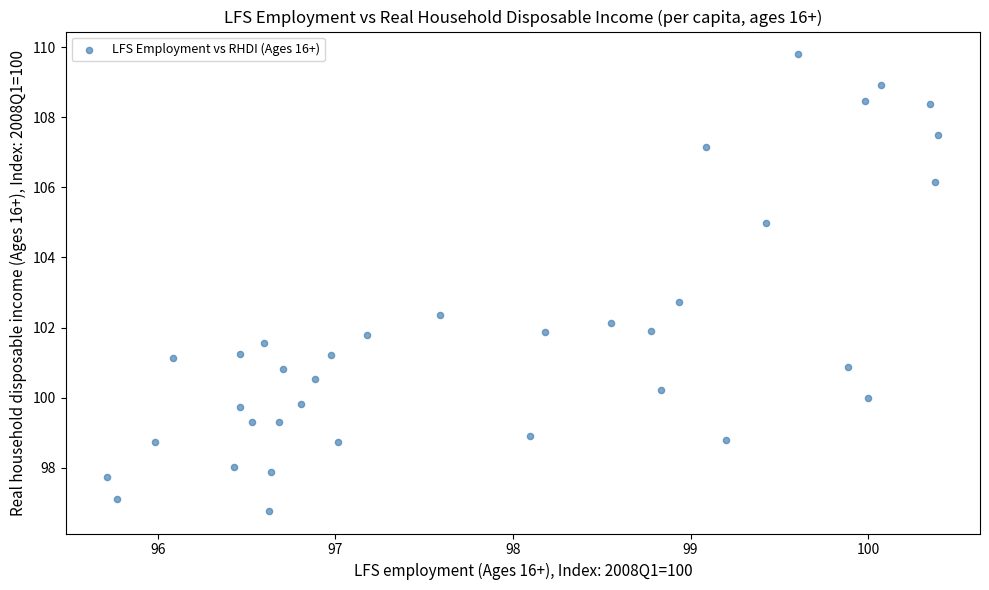

What is the range of X values (max minus min)?

4.7